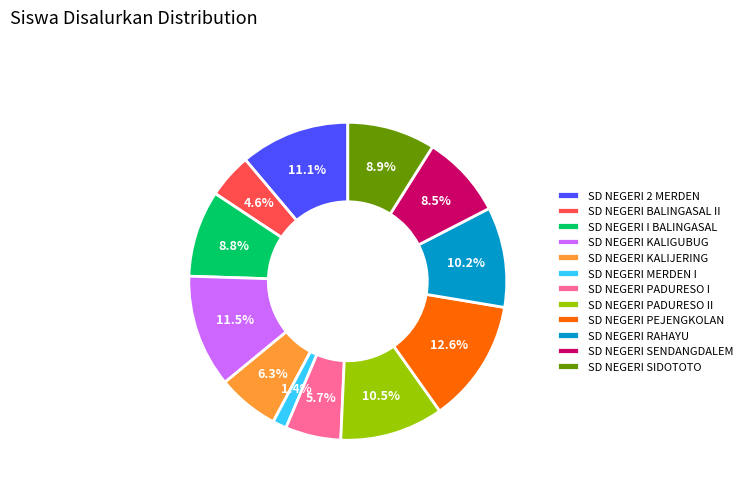

Which slice is the smallest?

SD NEGERI MERDEN I